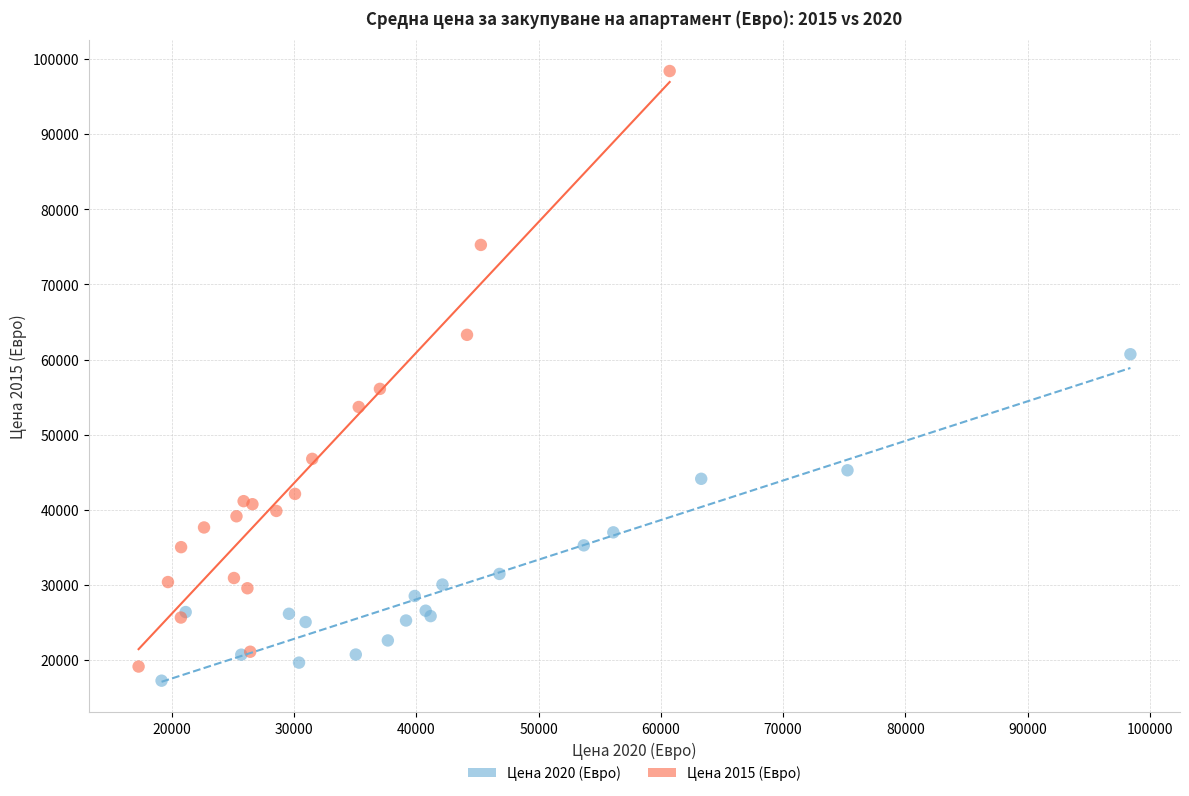

Which series has the widest spread of Y values?

Цена 2015 (Евро)